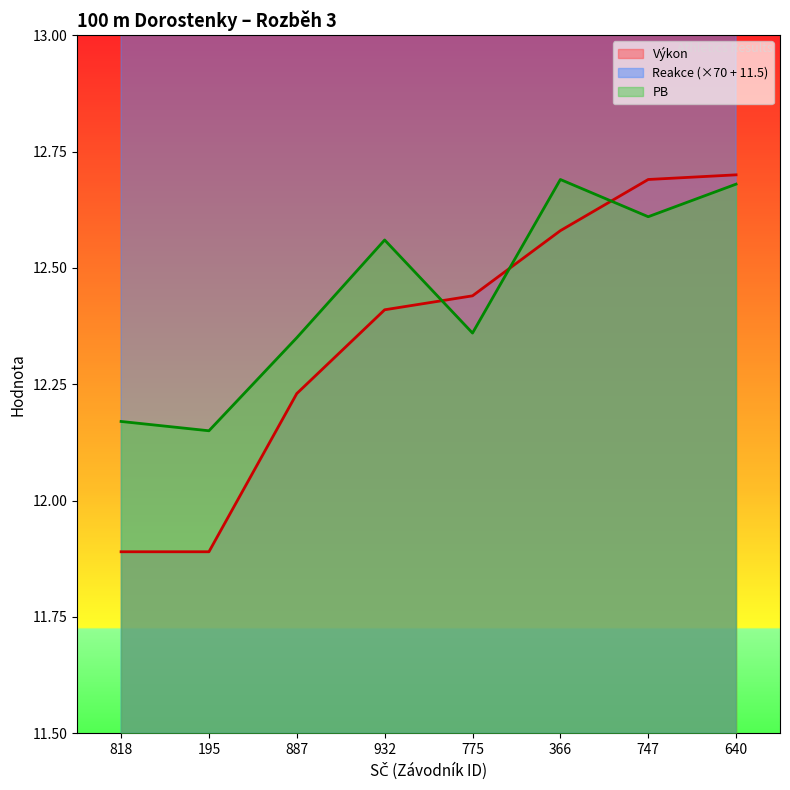

Which category has the lowest value across all series?

818